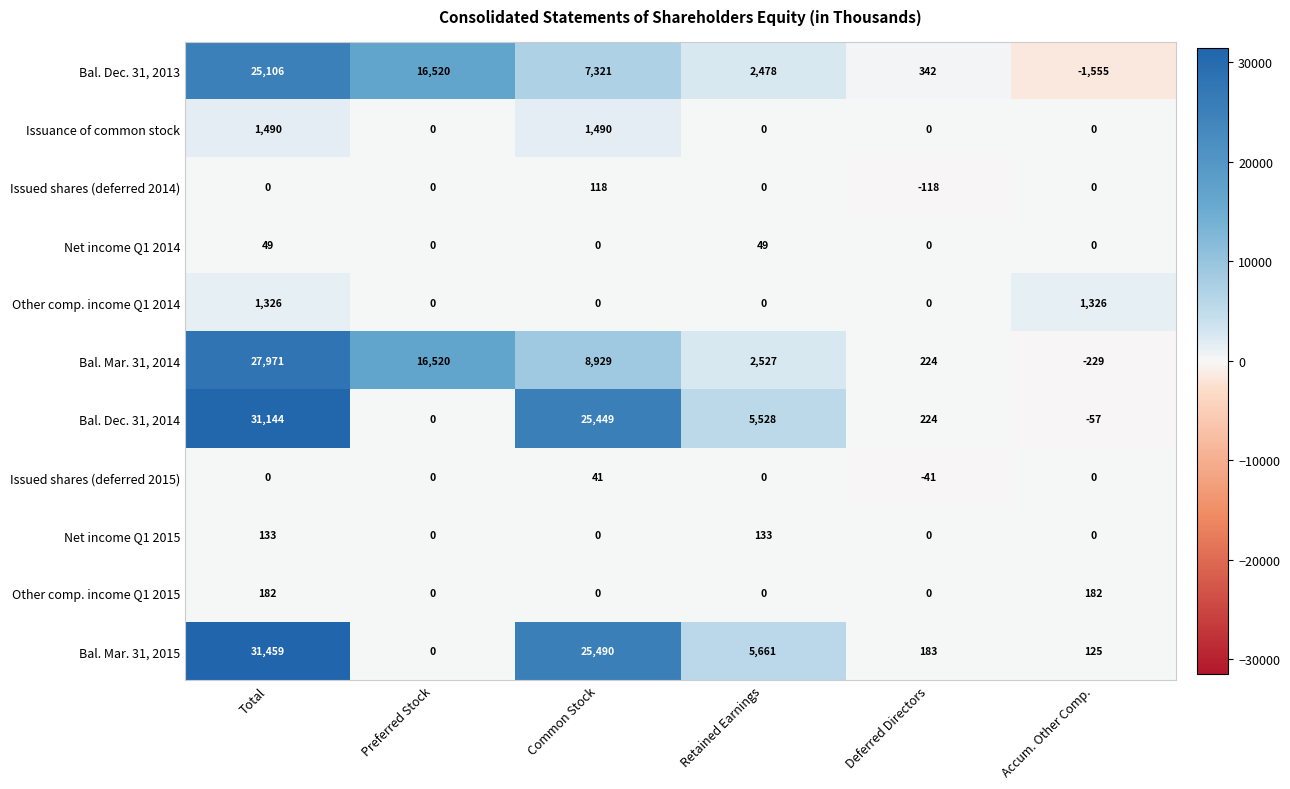

How many data points does each series have?

6